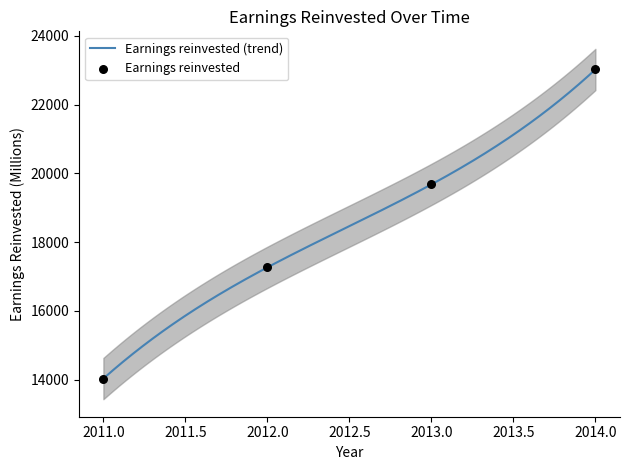

At how many categories does at least one series exceed 21524?

1